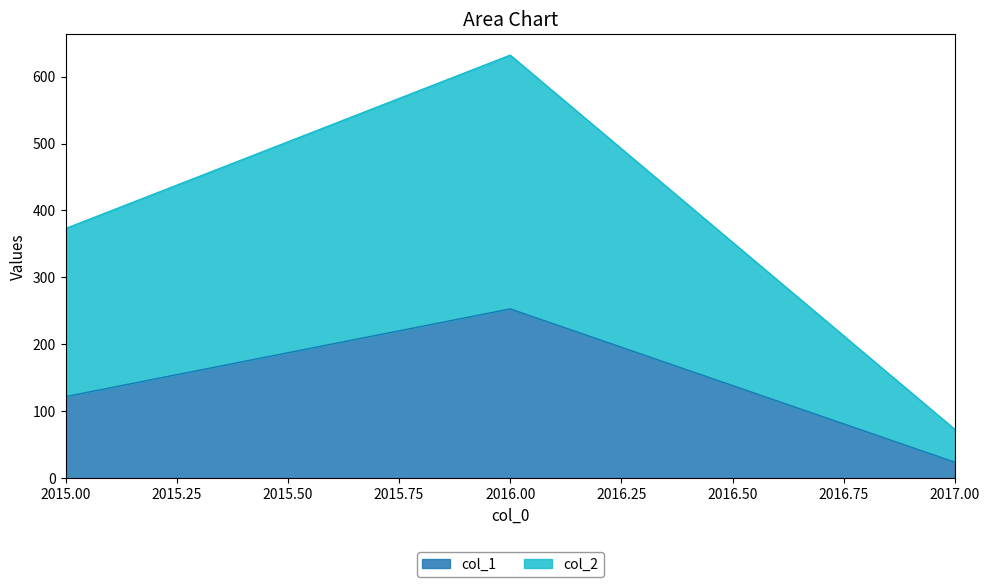

Does the chart have visible grid lines?

No